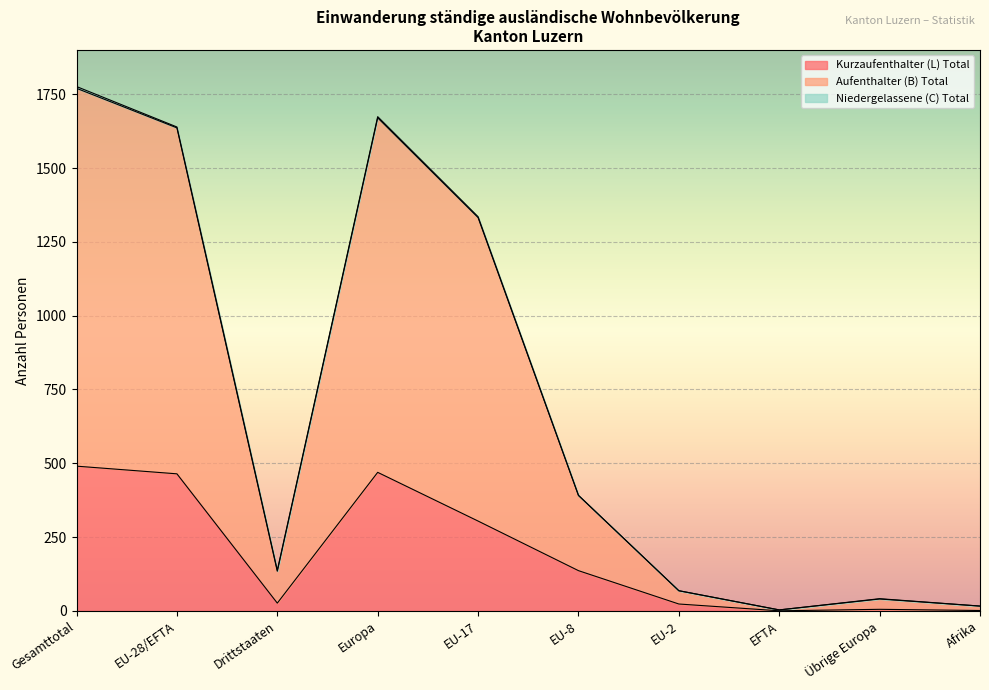

Is the value of Kurzaufenthalter (L) Total at Europa greater than the value of Total at Europa?

No